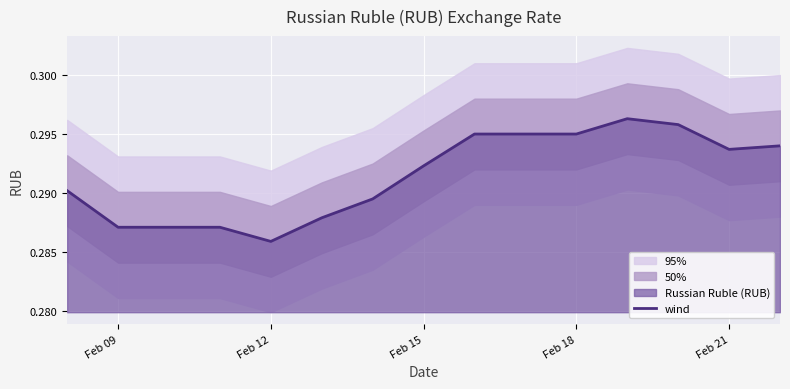

Which category has the lowest value in the wind series?

Feb 12